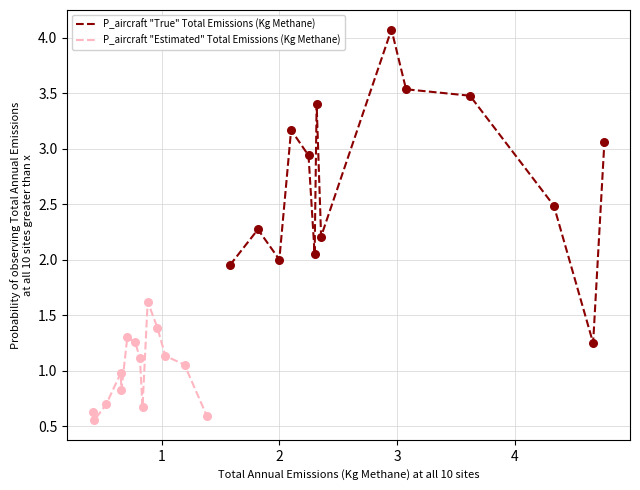

Which series reaches the minimum Y coordinate?

P_aircraft "Estimated" Total Emissions (Kg Methane)